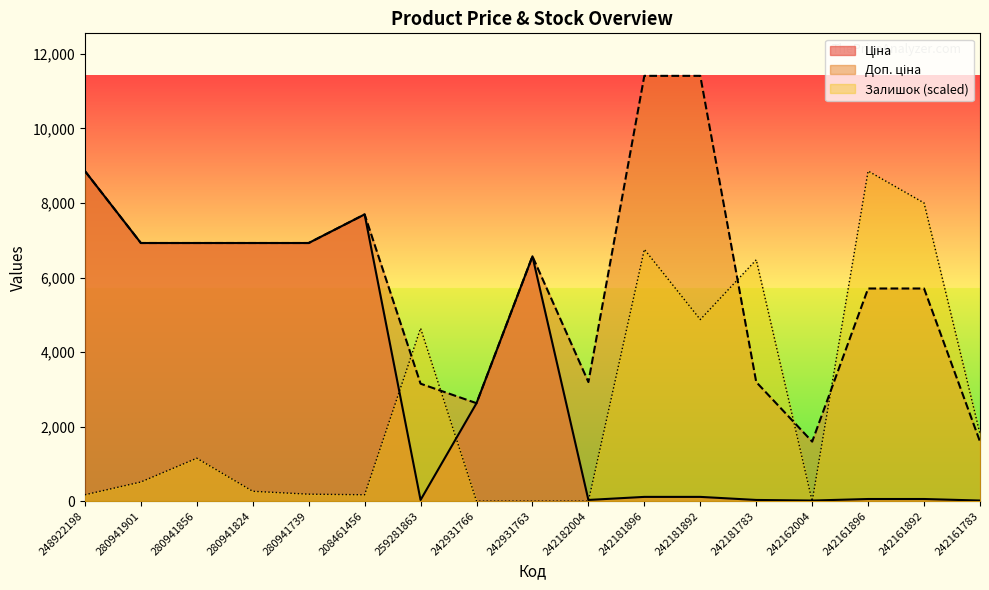

True or false: Залишок has a value of -3571.4 at 242931766.

False